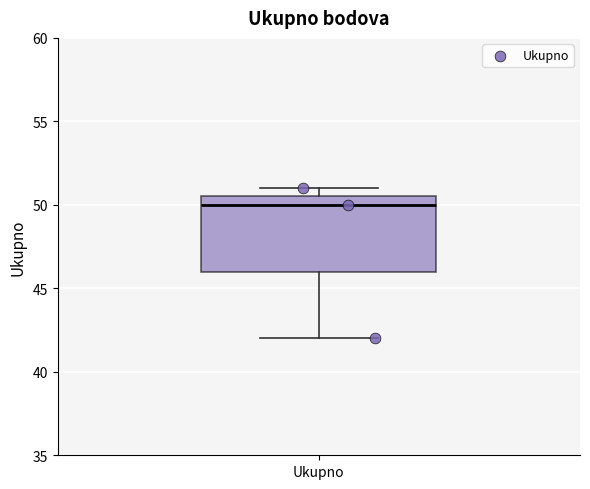

Read this box plot against the y-axis: the position of the median line, the range covered by the box, and the ends of both whiskers. The values are not printed on the chart, so give them approximately, as read against the axis.

median 50.0, box 46.0 to 50.5, whiskers 42.0 to 51.0